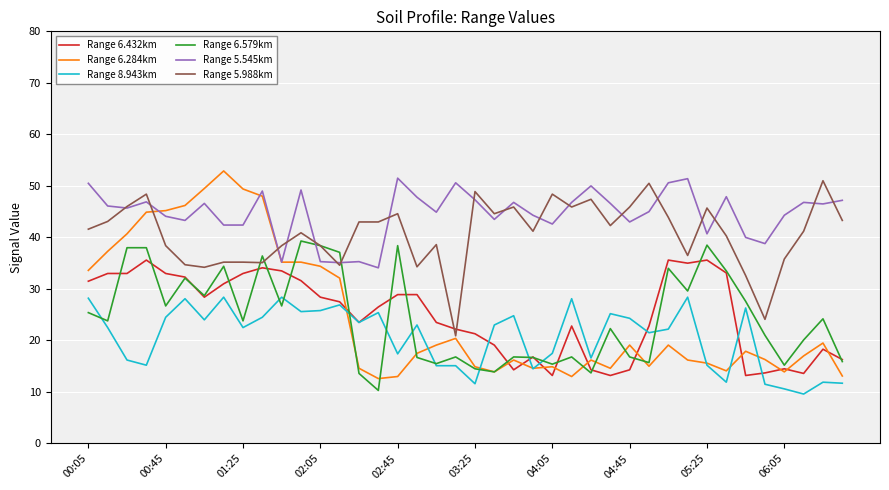

Which series has the widest spread of values?

Range 6.284km